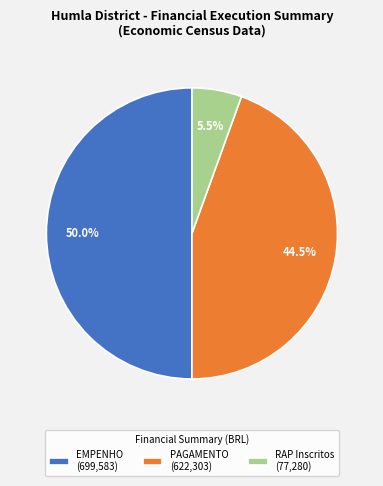

What is the smallest slice in the pie chart?

RAP Inscritos